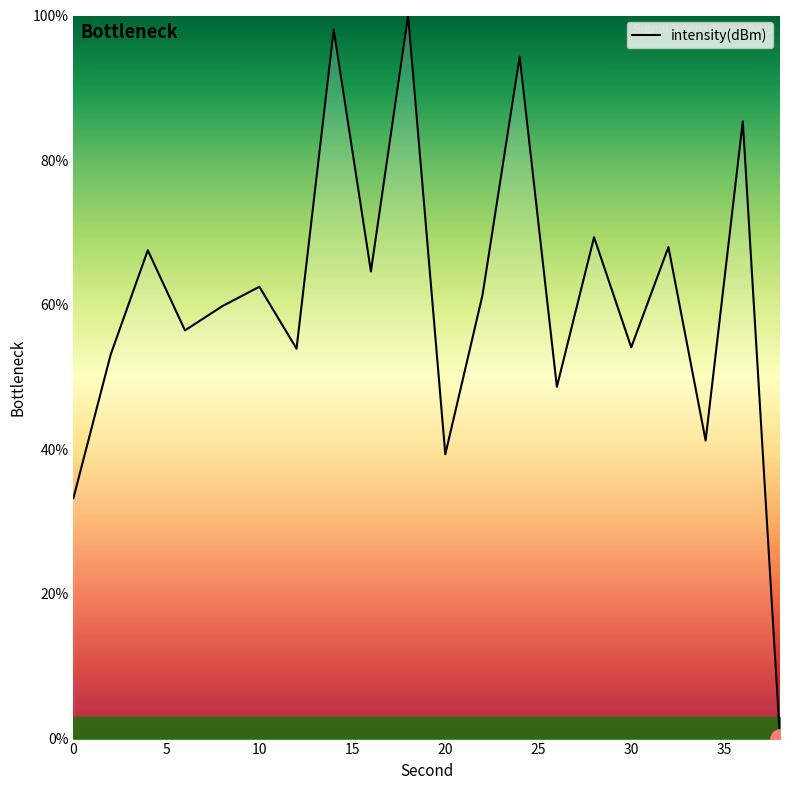

What is the difference between the maximum and minimum values?

100.0